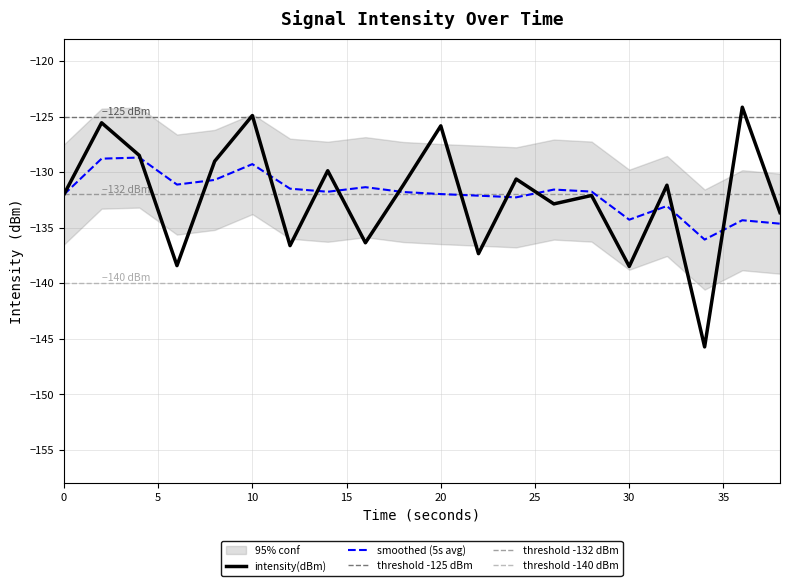

What is the maximum value shown in the chart?

-124.2